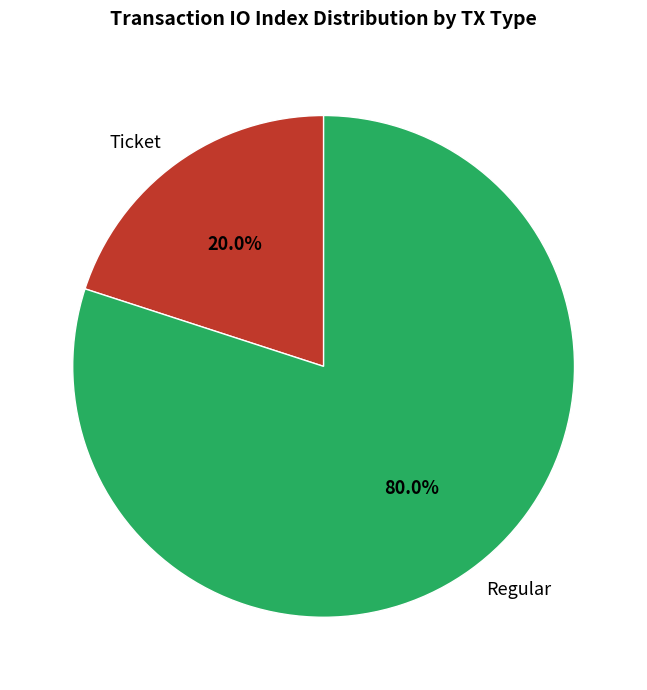

To the nearest percent, what portion does Ticket represent?

20%